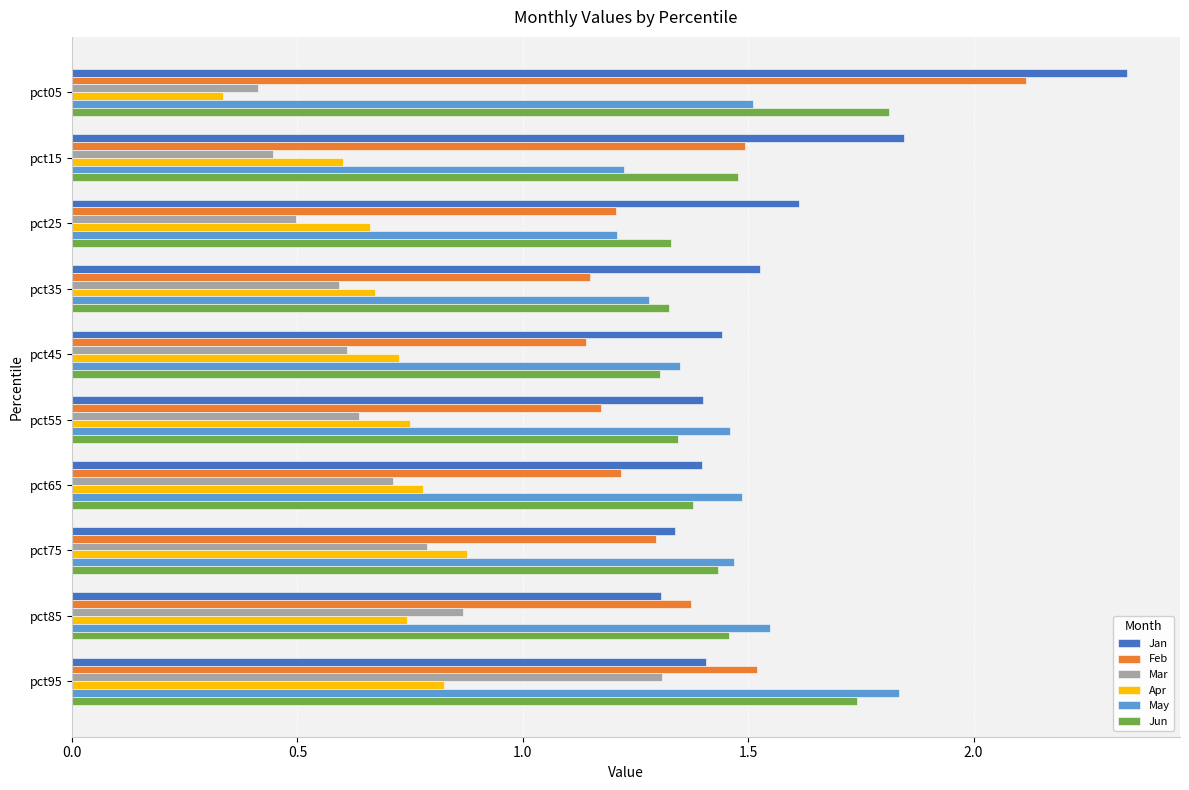

Which category has the lowest value across all series?

pct05